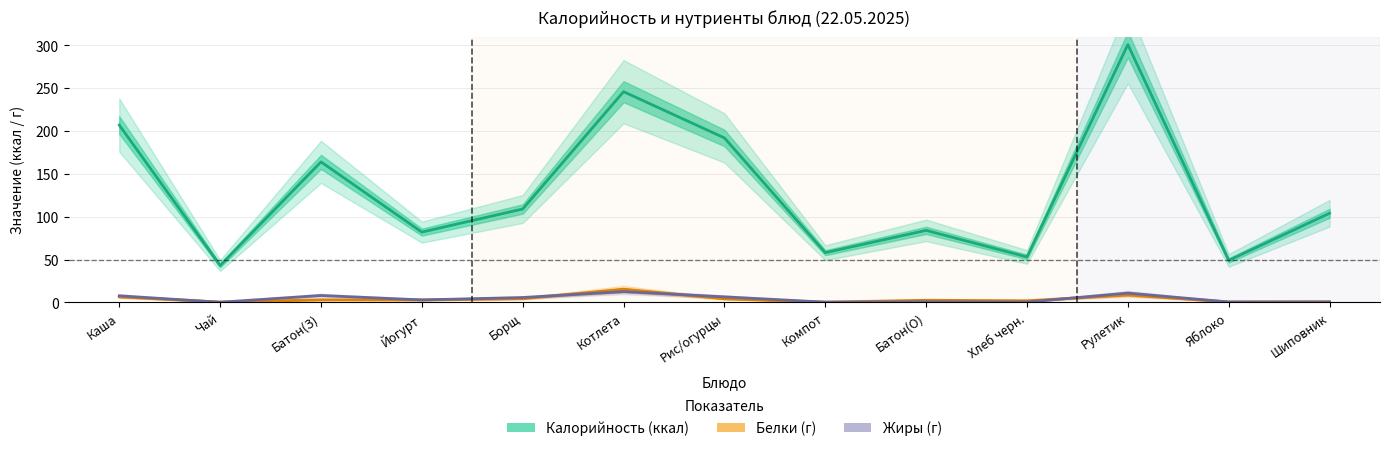

At Батон(О), list the series in order from largest to smallest.

Калорийность (ккал), Белки (г), Жиры (г)